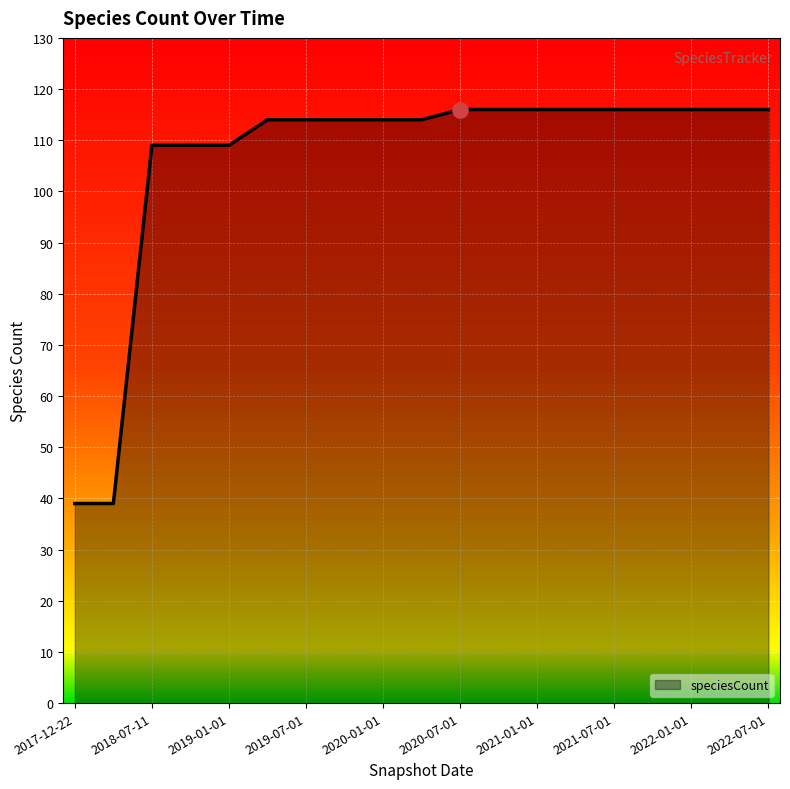

What is the difference between the maximum and minimum values?

77